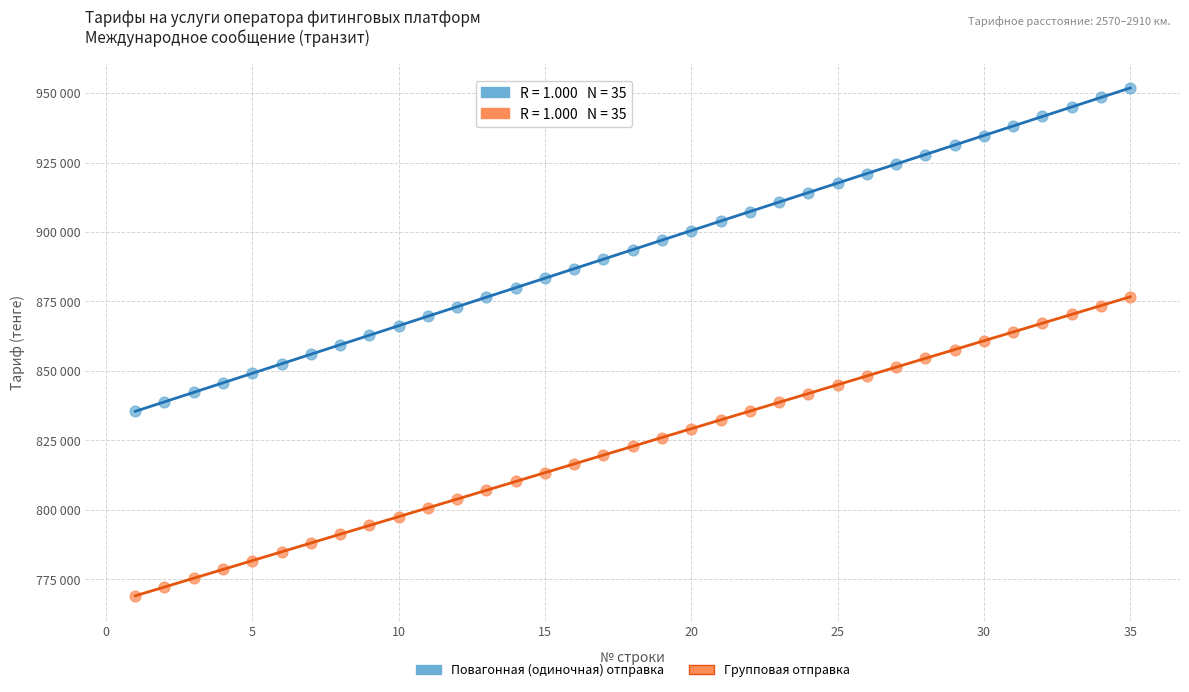

Which series reaches the minimum Y coordinate?

Групповая отправка